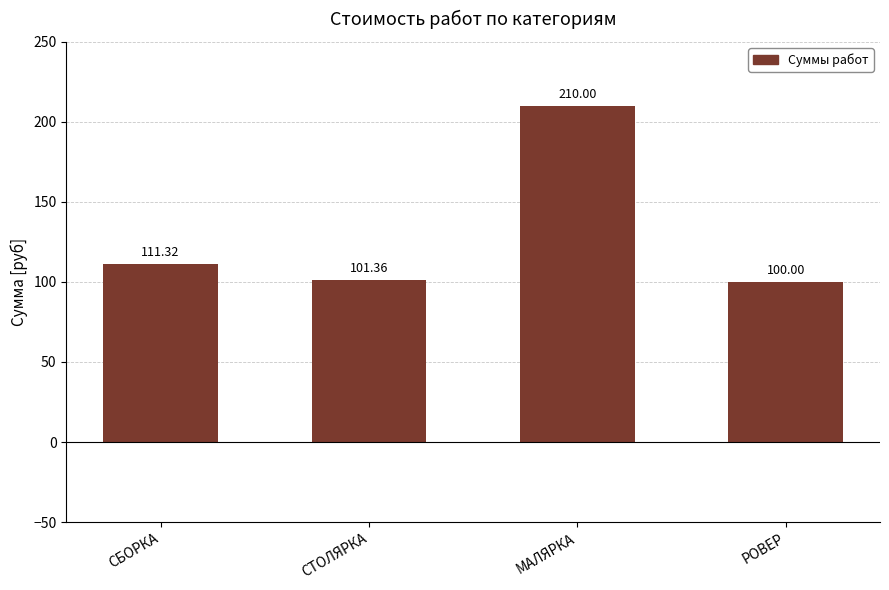

List the labels in order of value, largest first.

МАЛЯРКА, СБОРКА, СТОЛЯРКА, РОВЕР